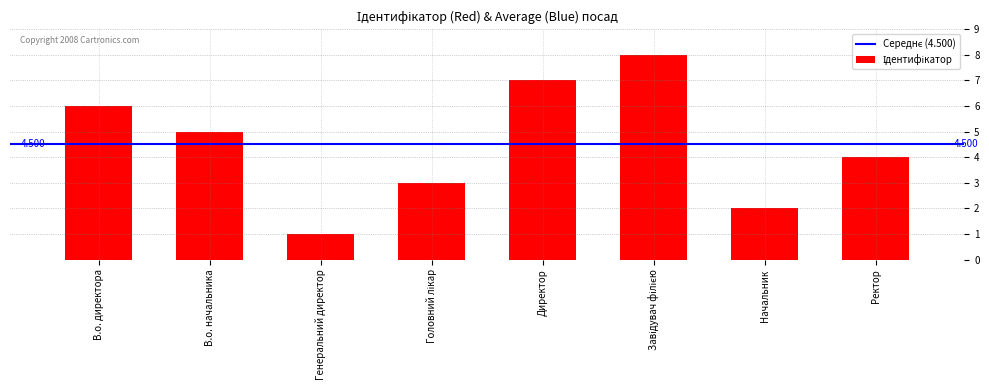

How many bars are there in total?

8